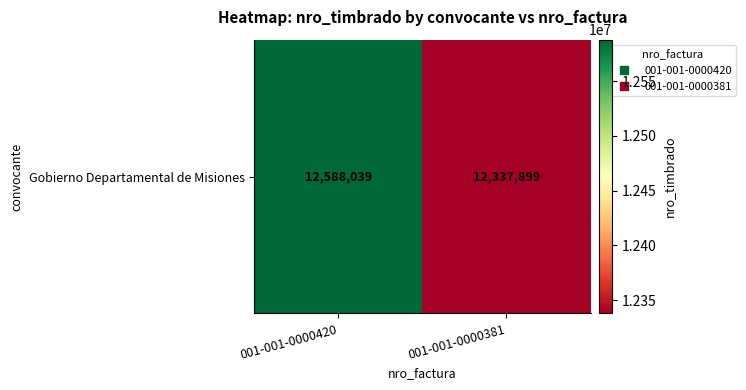

The chart shows a value of 16548743 at 001-001-0000381. True or false?

False